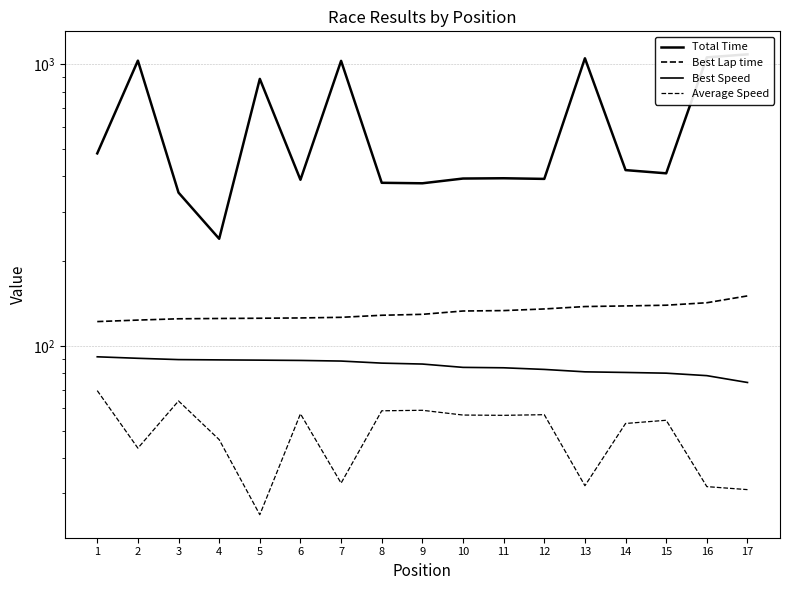

Which series has the widest spread of values?

Total Time